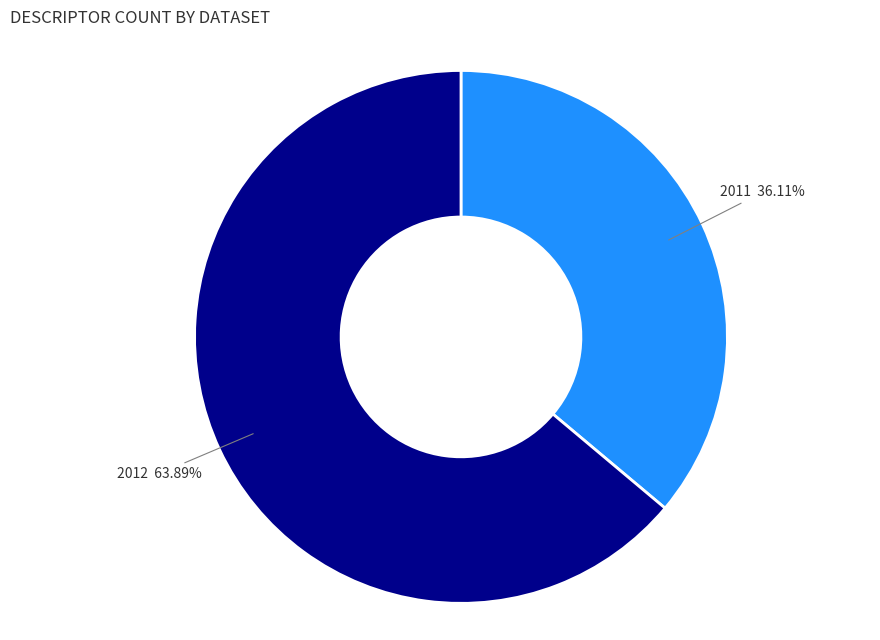

Does any single category account for the majority?

Yes